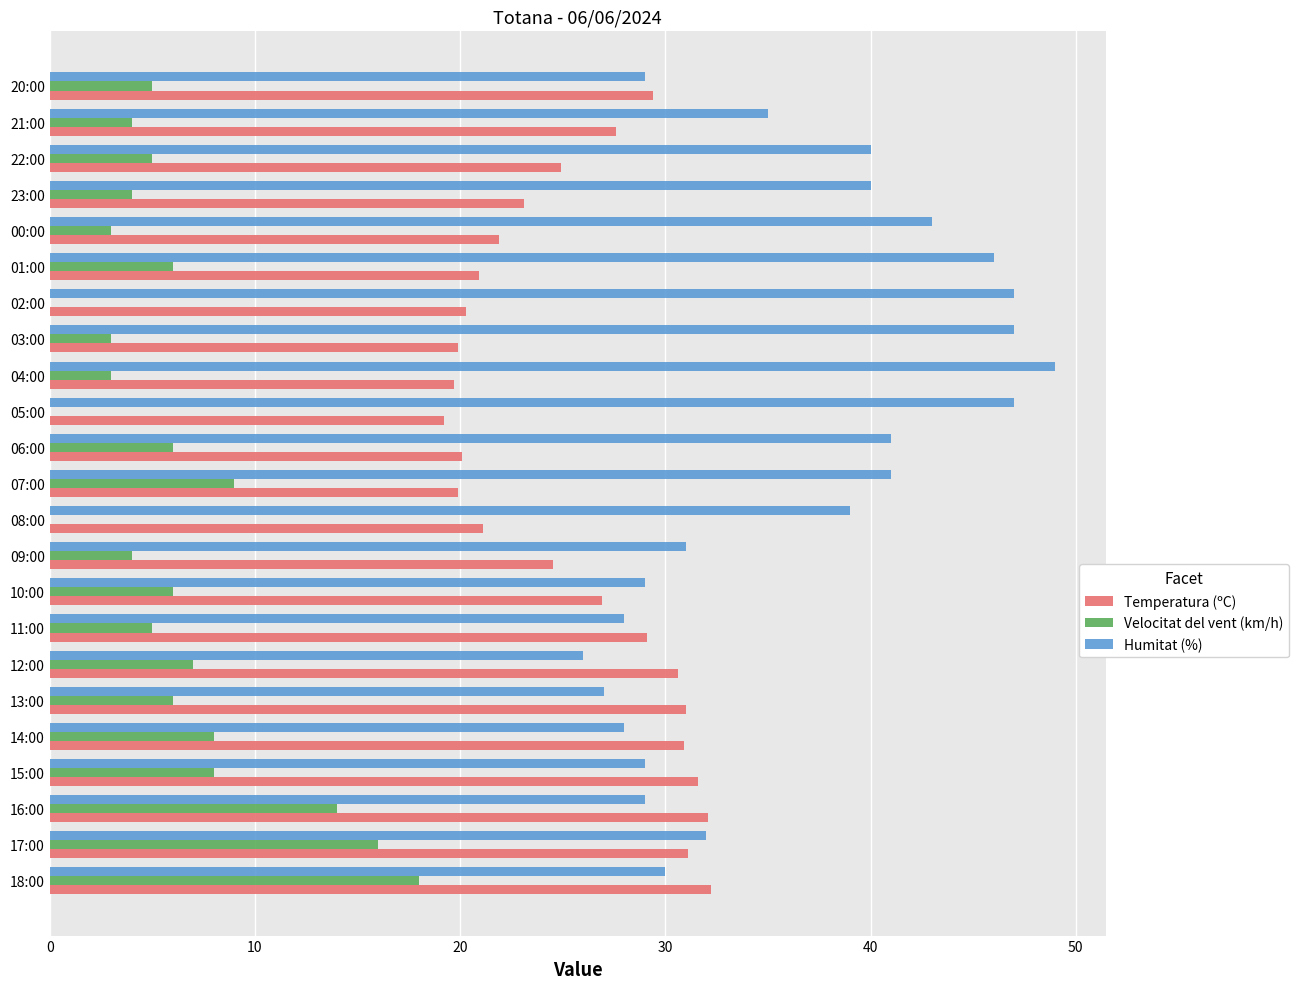

The value of Temperatura (ºC) at 06:00 is 20.1. True or false?

True